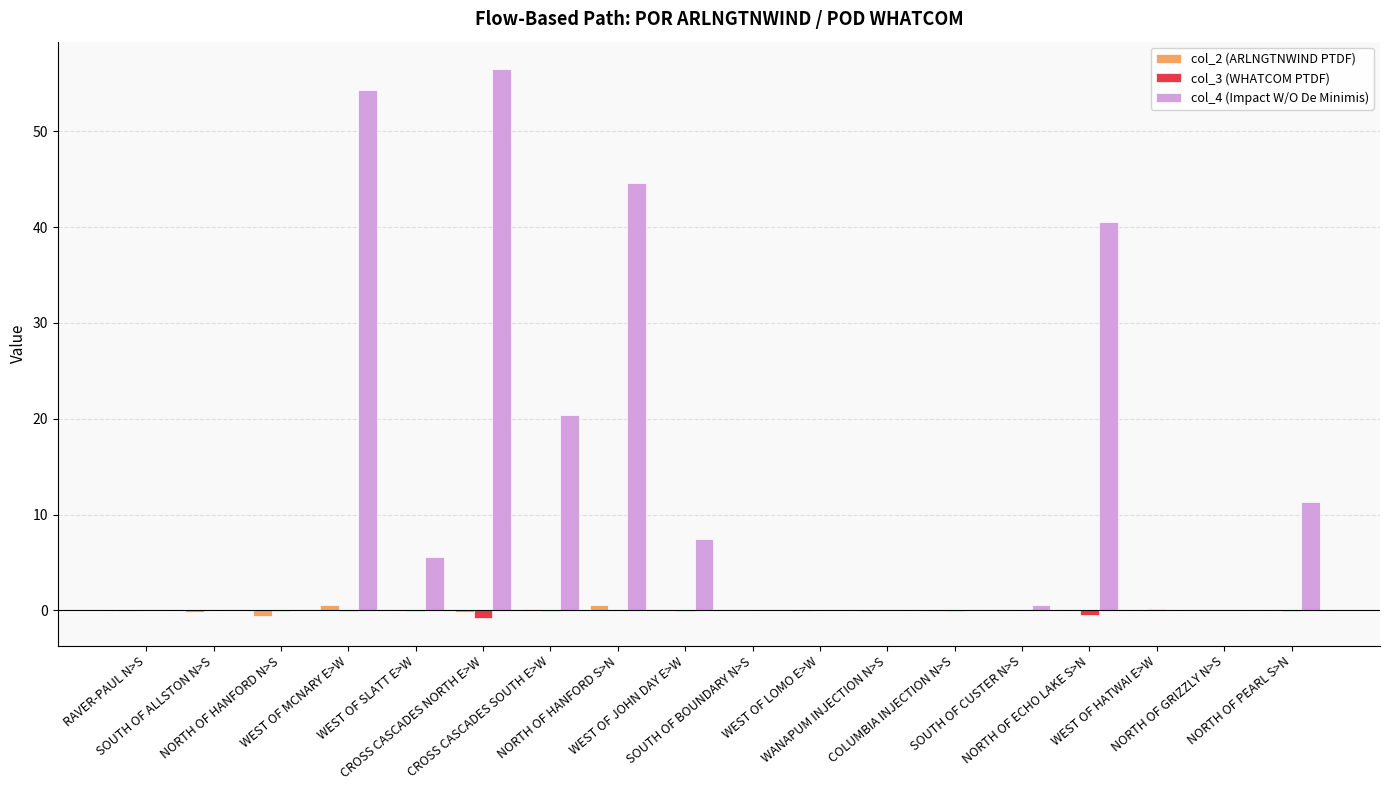

Which series has the largest total across all categories?

col_4 (Impact W/O De Minimis)